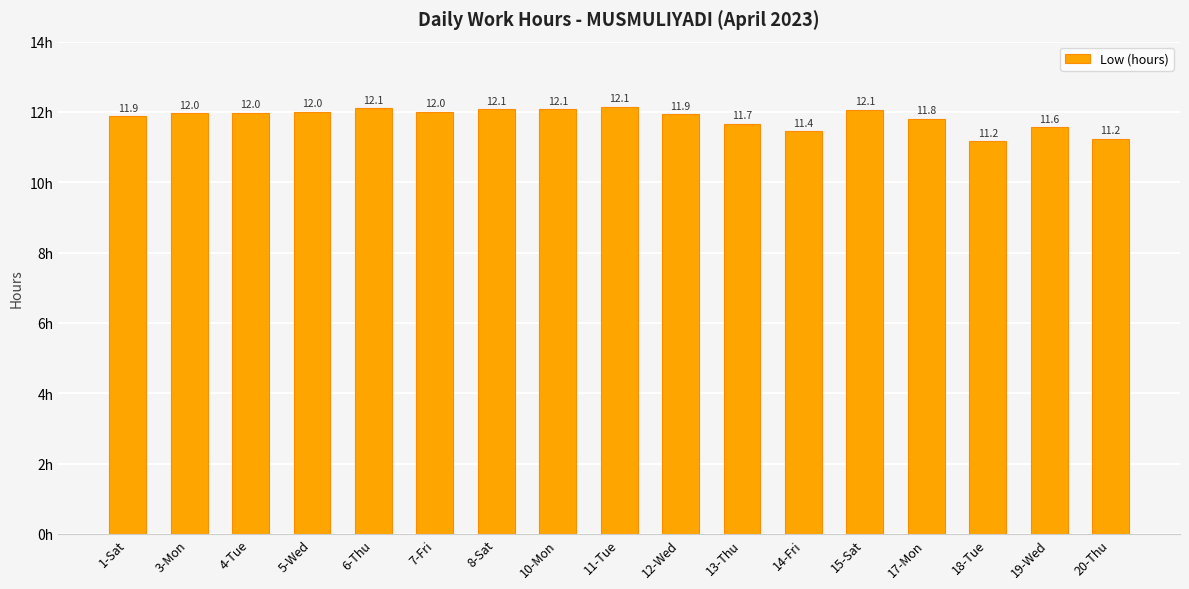

What is the greatest value displayed?

12.1